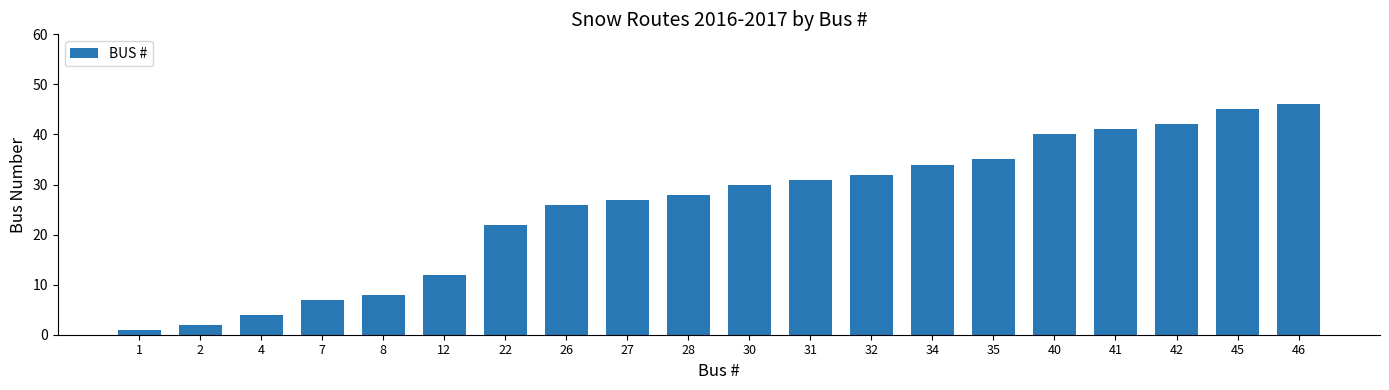

Are the bars horizontal?

No